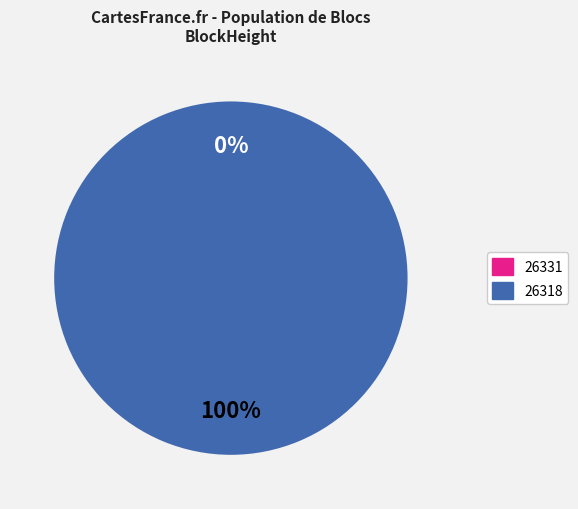

To the nearest percent, what percentage of the pie is 26318?

100%